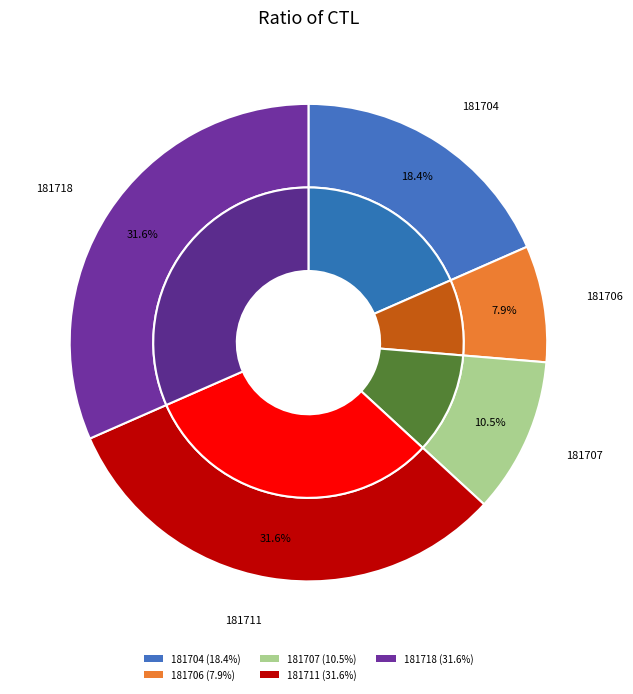

Is it true that 181704 is 18% of the pie?

True